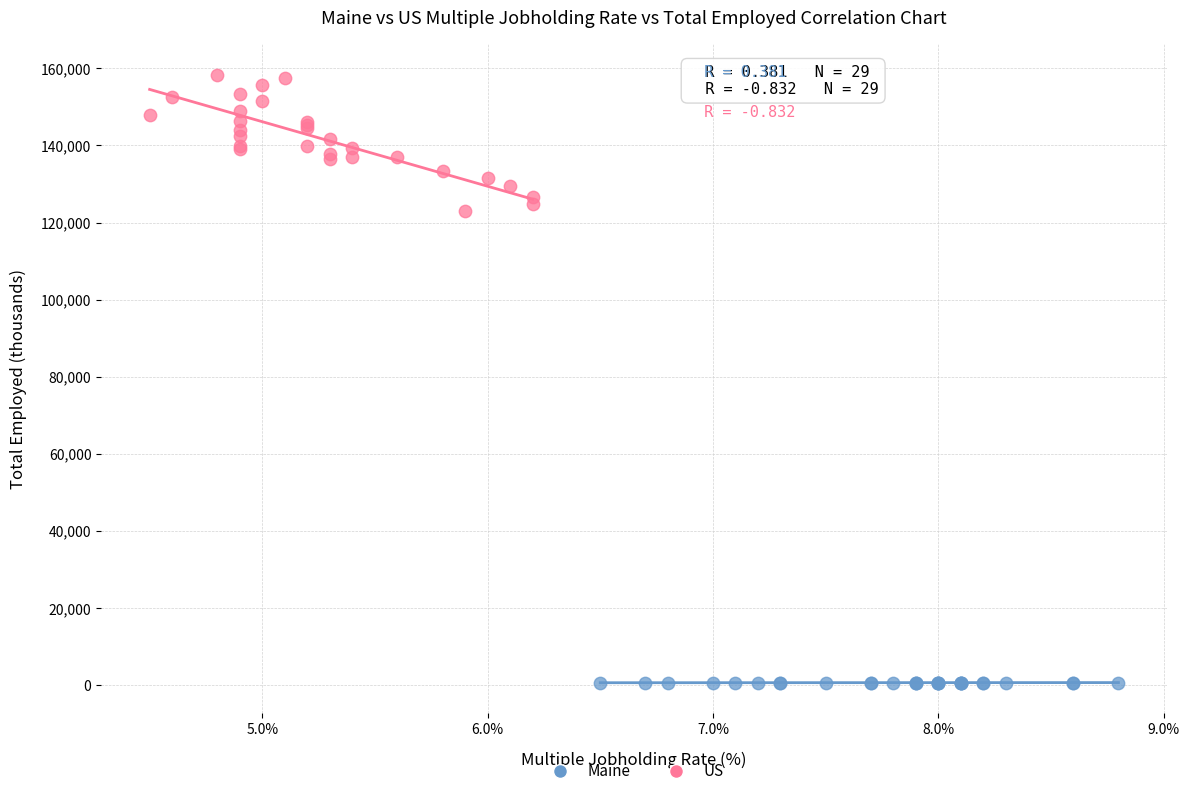

Which series reaches the minimum Y coordinate?

Maine